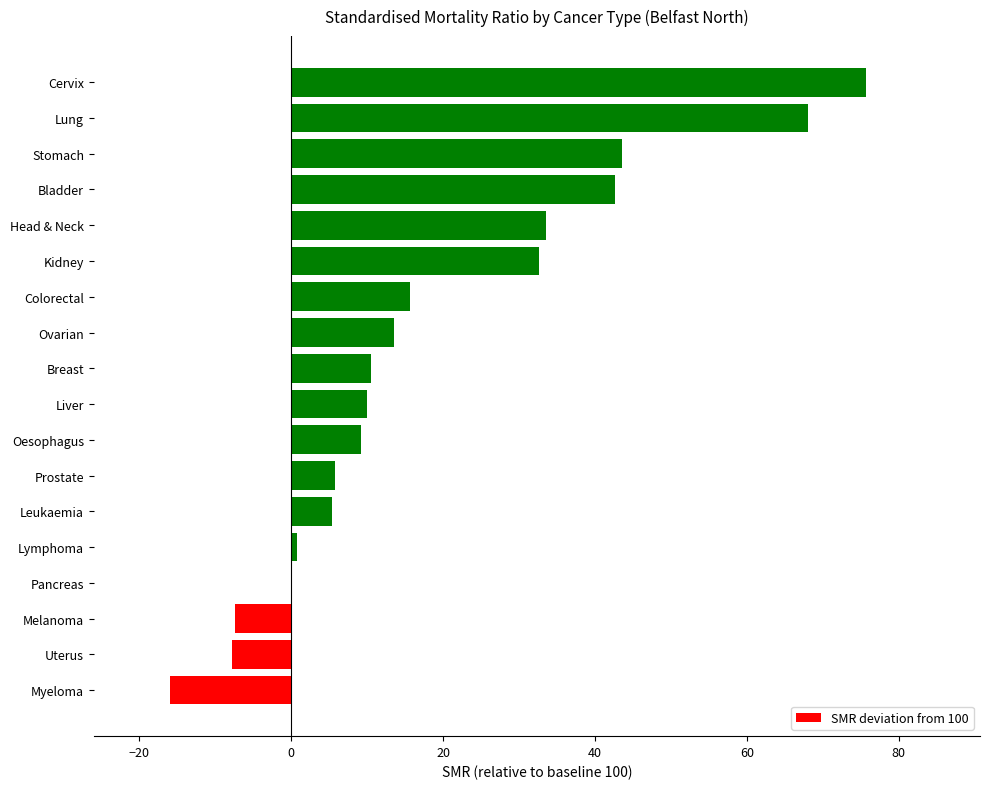

At which category does the chart reach its peak across all series?

Cervix